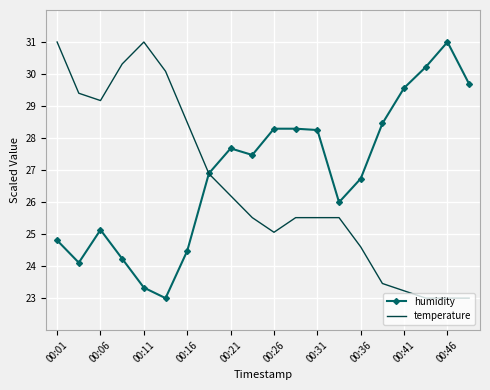

What is the smallest value displayed?

23.0